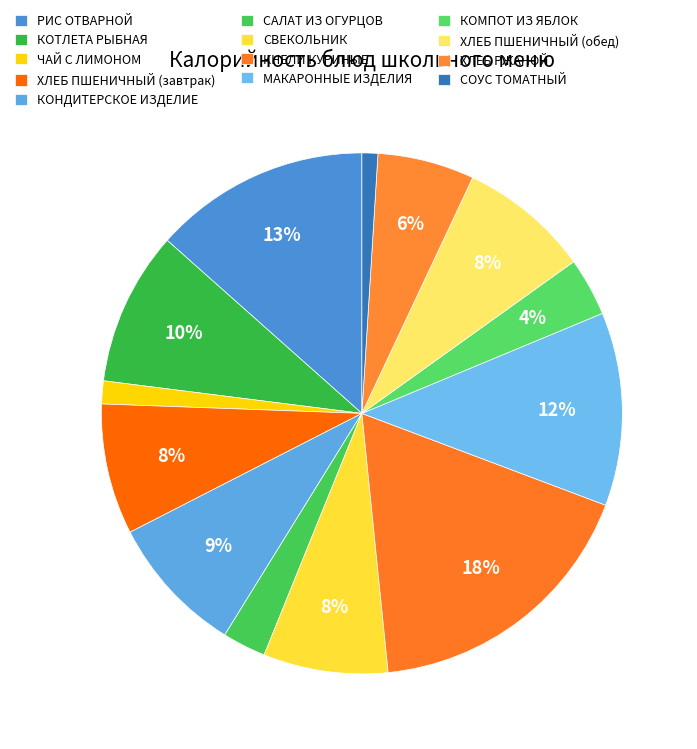

Combined, do САЛАТ ИЗ ОГУРЦОВ and СВЕКОЛЬНИК account for over 50%?

No